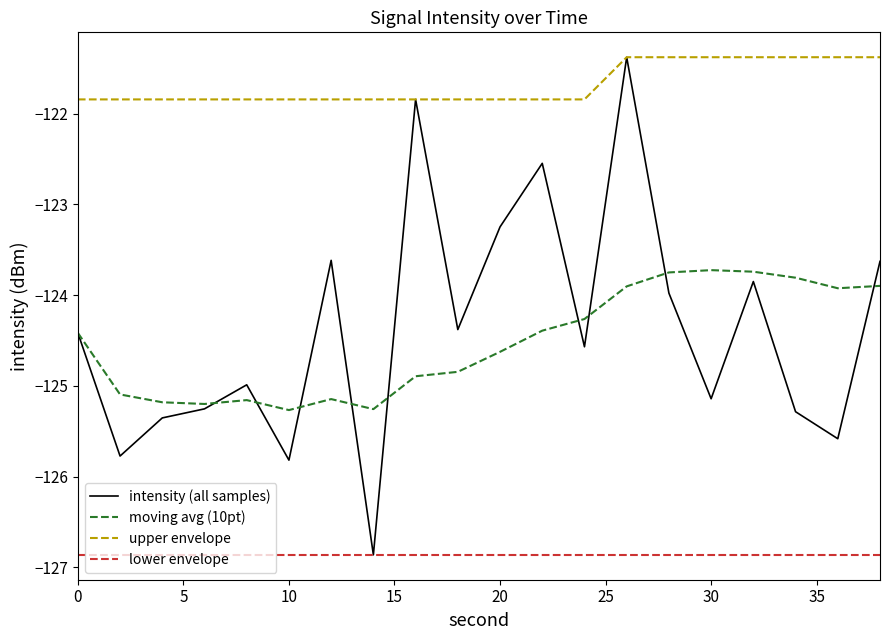

True or false: moving avg (10pt) and upper envelope intersect in this chart.

False